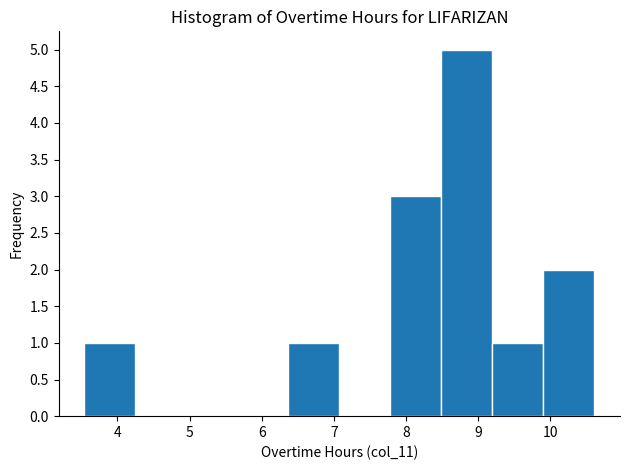

Reading left to right, list every bar in this chart as the range it spans on the x-axis followed by its height. Neither the bar edges nor the heights are printed on the chart, so give them approximately, as read against the axes.

3.5 to 4.2: 1
4.2 to 5.0: 0
5.0 to 5.7: 0
5.7 to 6.4: 0
6.4 to 7.1: 1
7.1 to 7.8: 0
7.8 to 8.5: 3
8.5 to 9.2: 5
9.2 to 9.9: 1
9.9 to 10.6: 2